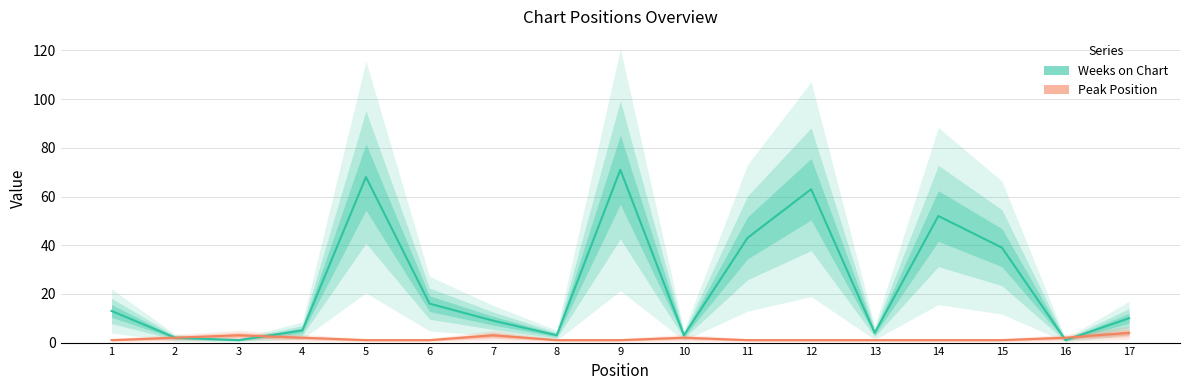

True or false: Weeks on Chart and Peak Position intersect in this chart.

True